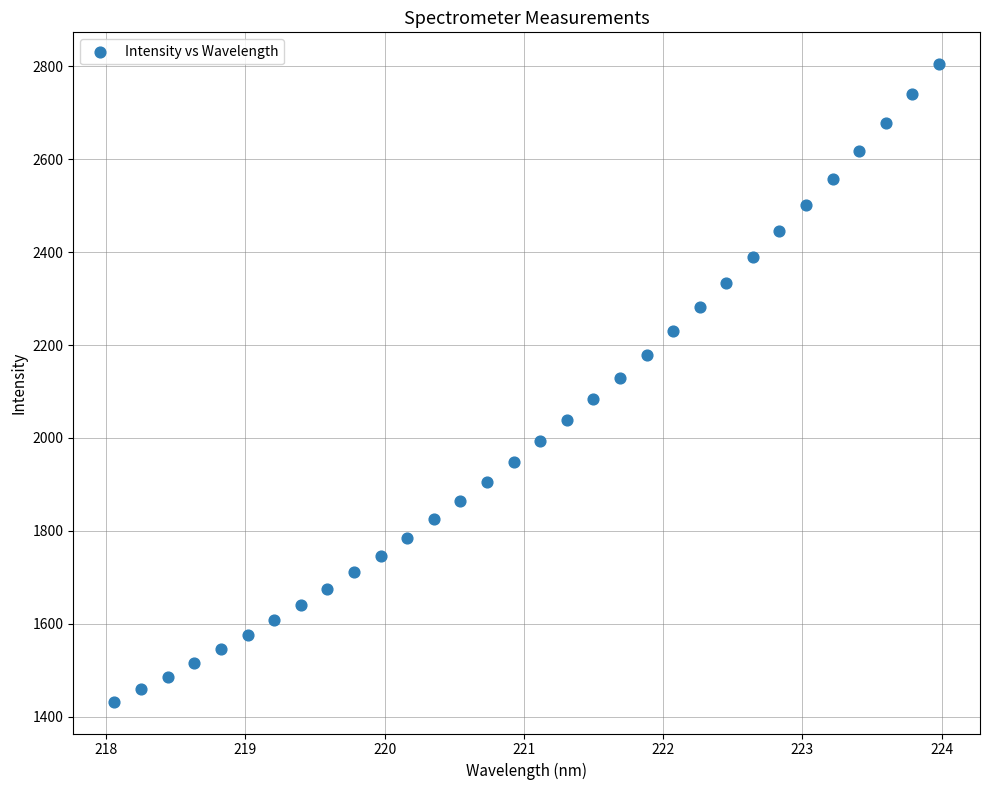

What is the range of X values (max minus min)?

5.9